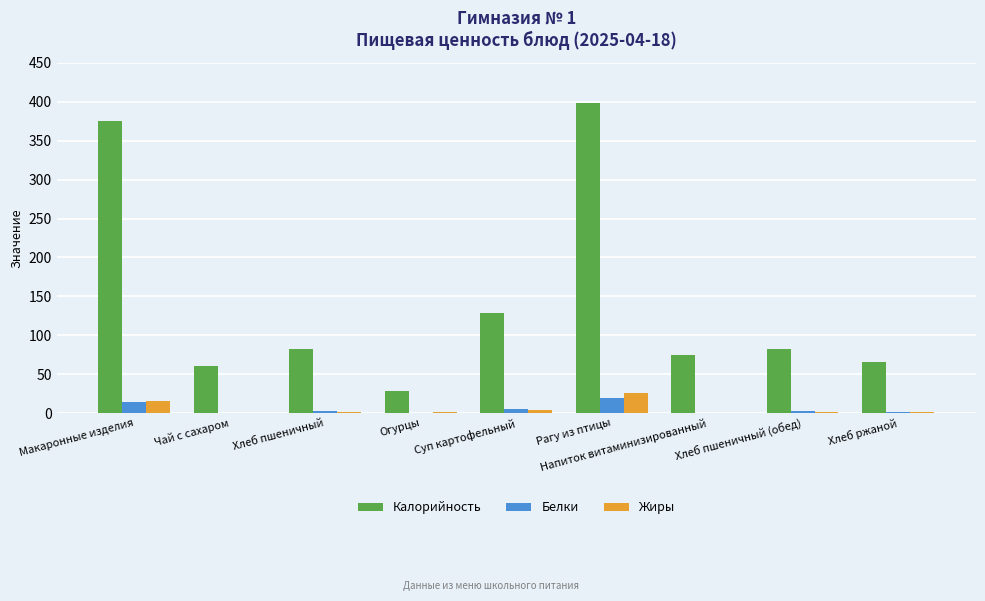

Where is Жиры nearest to the value 13?

Макаронные изделия